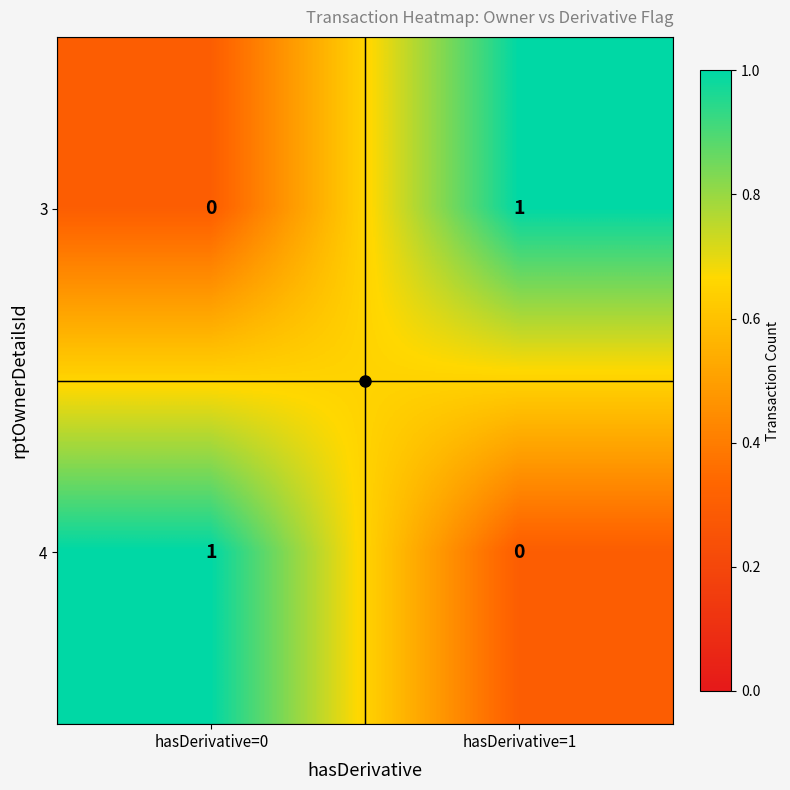

The 3 series shows 0 at hasDerivative=0. True or false?

True